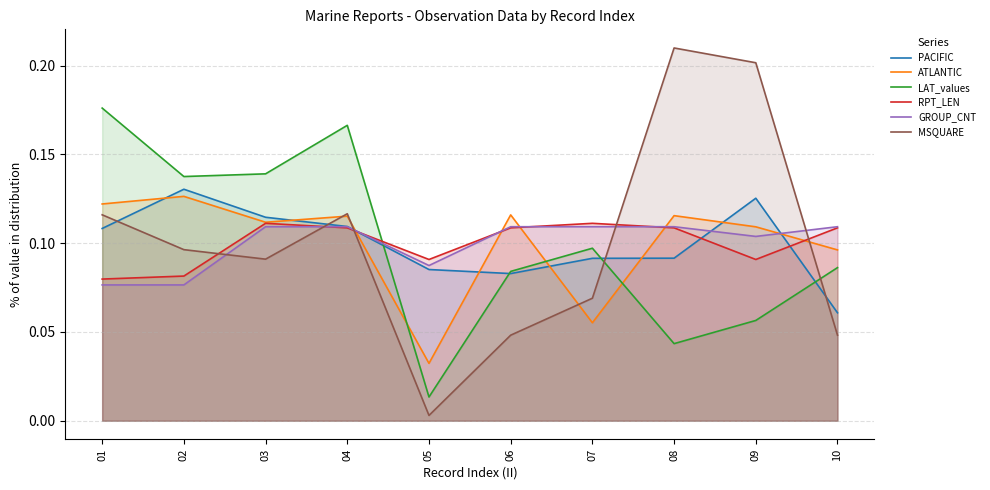

Count the number of data series in this chart.

6